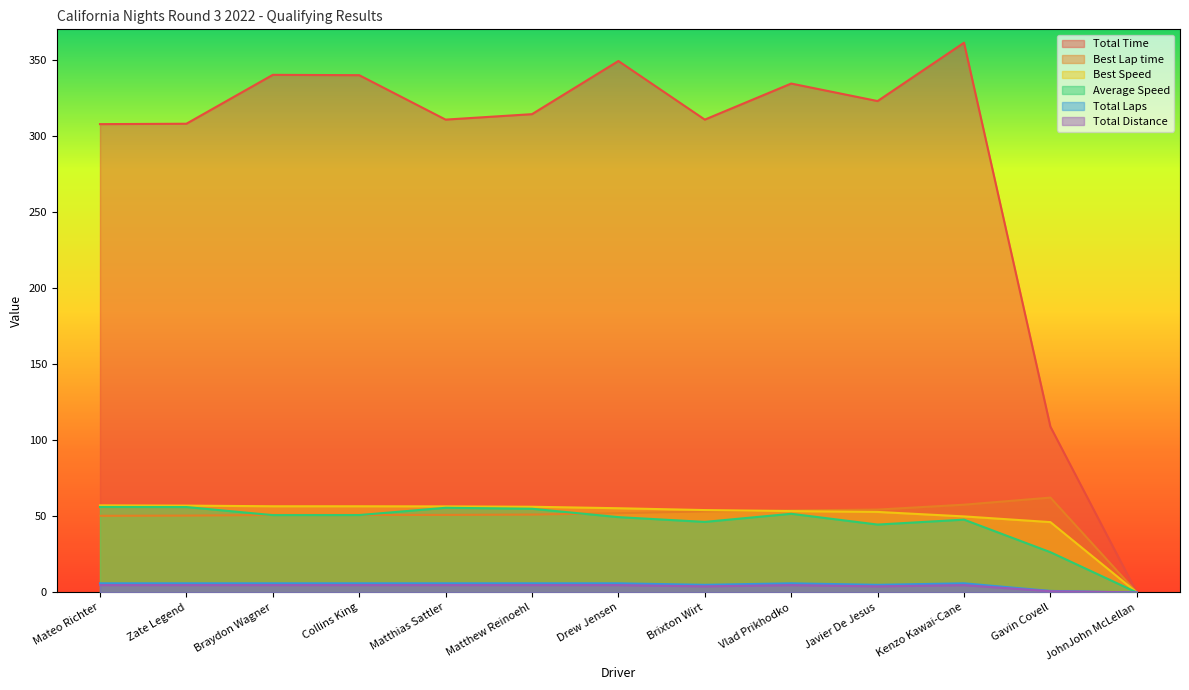

At which label does Total Time first exceed 314?

Braydon Wagner